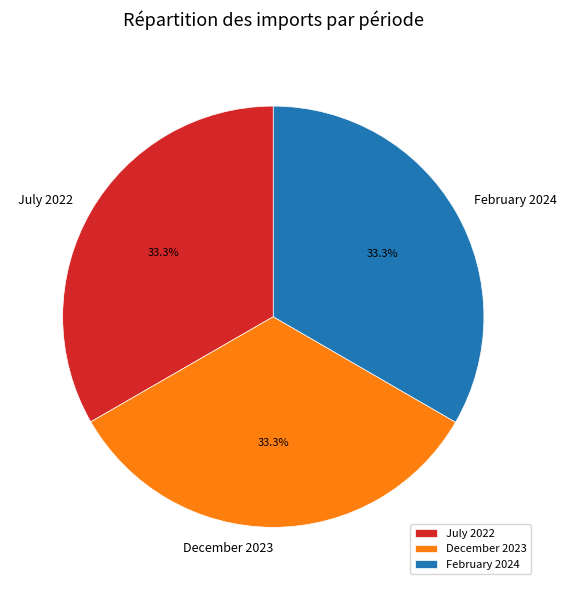

What is the ratio of the value at December 2023 to the value at February 2024?

1.0